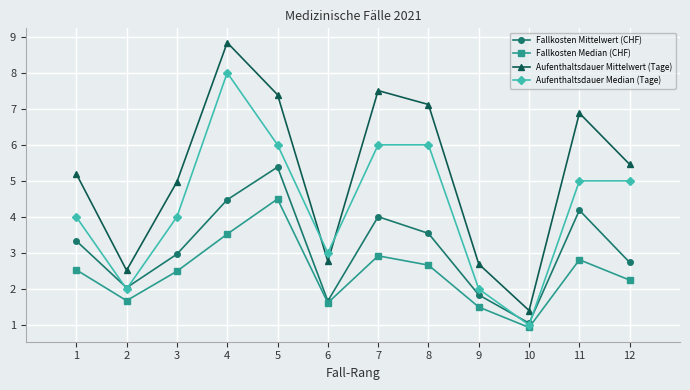

How many data points does each series have?

12